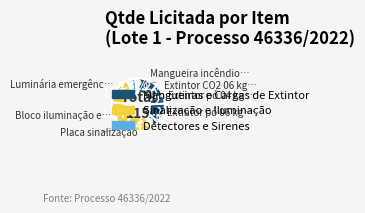

How many slices are in this pie chart?

12